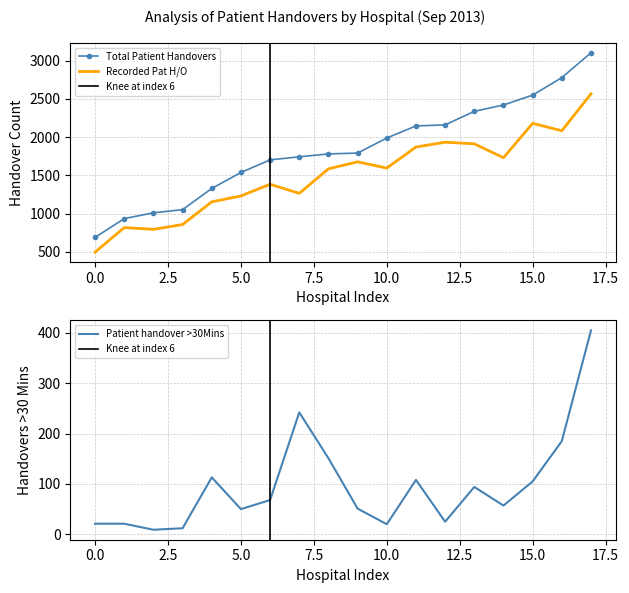

Is it true that Total Patient Handovers equals 1218 at 0.0?

False